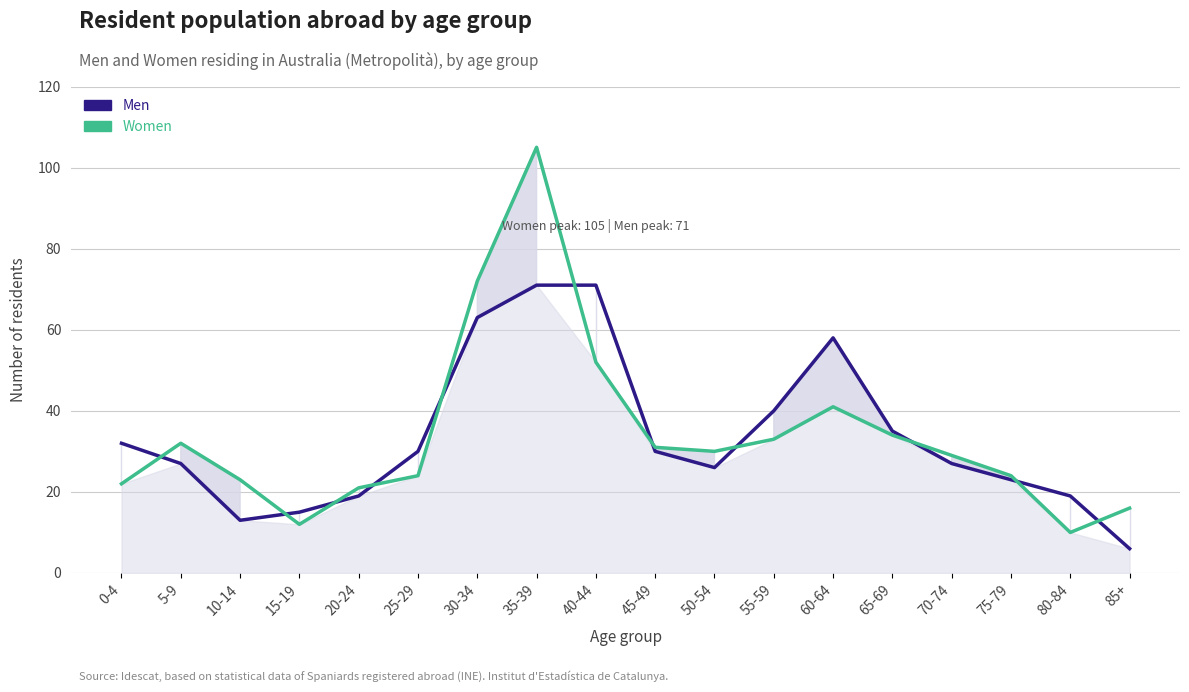

The Men series shows 45 at 25-29. True or false?

False